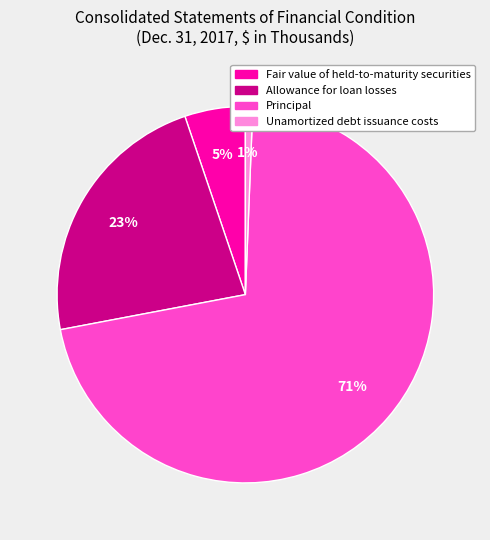

Which has a higher value, Unamortized debt issuance costs or Allowance for loan losses?

Allowance for loan losses